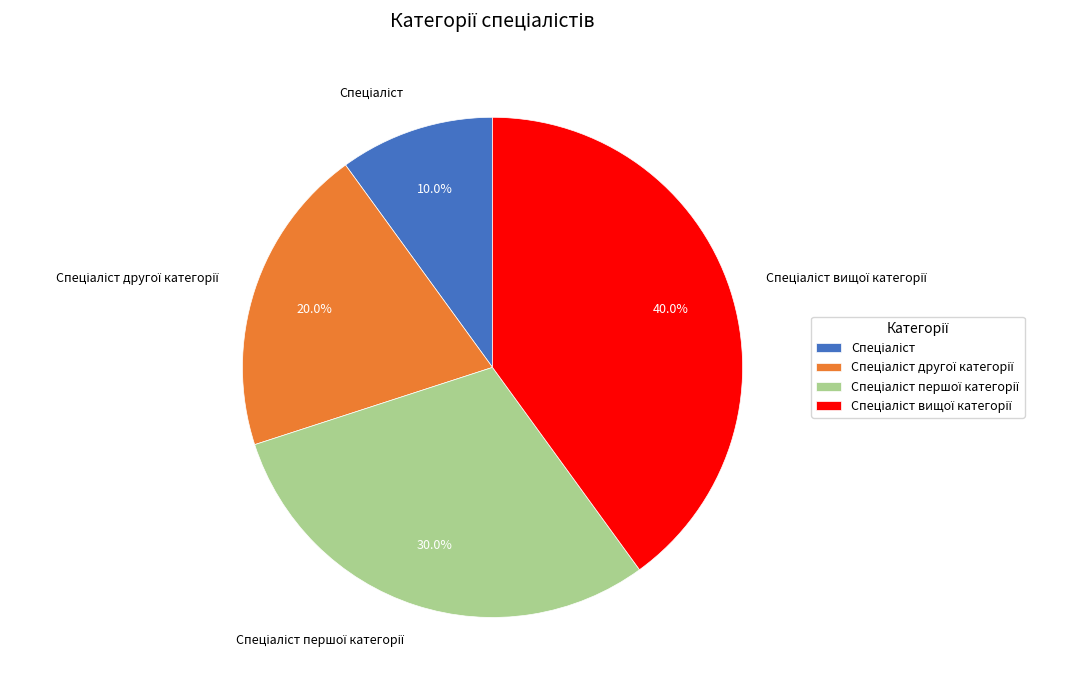

To the nearest percent, what is the average slice percentage?

25%